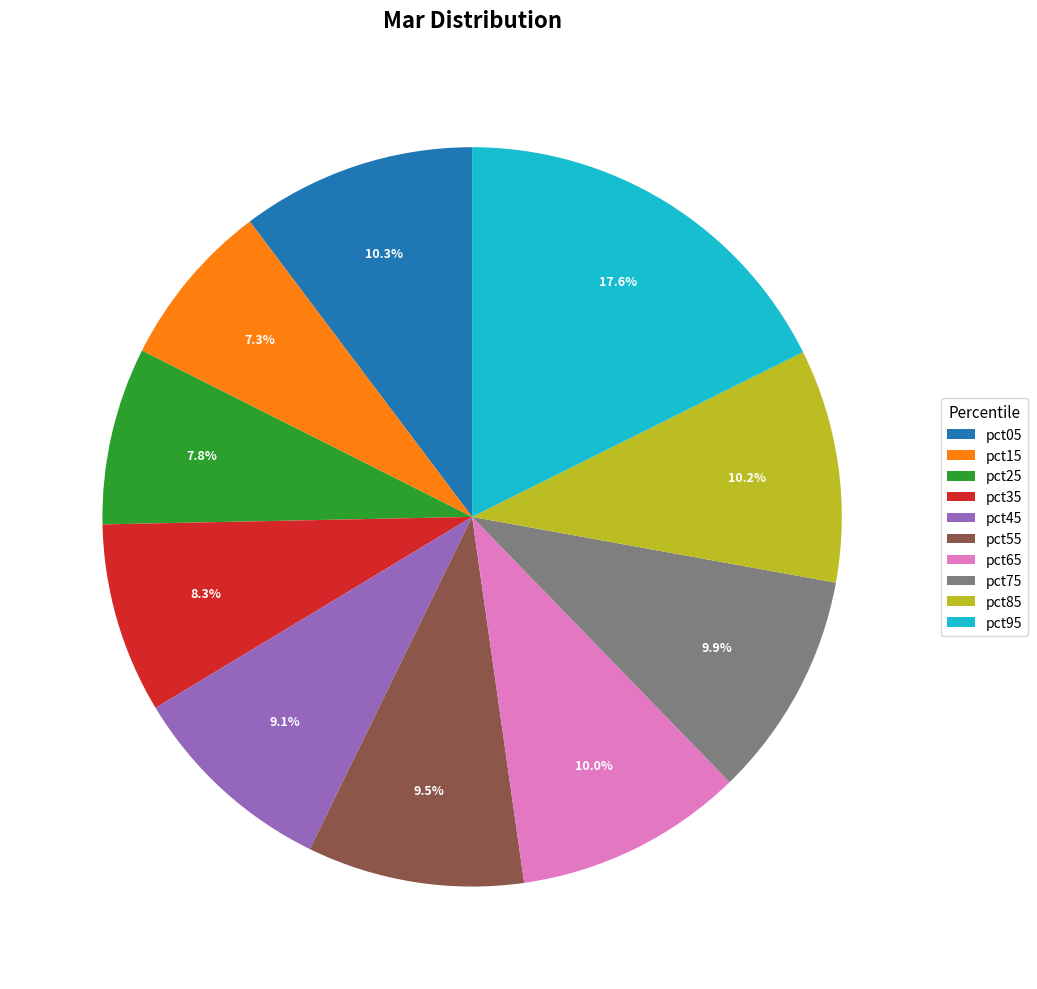

Which category has the biggest portion of the pie?

pct95